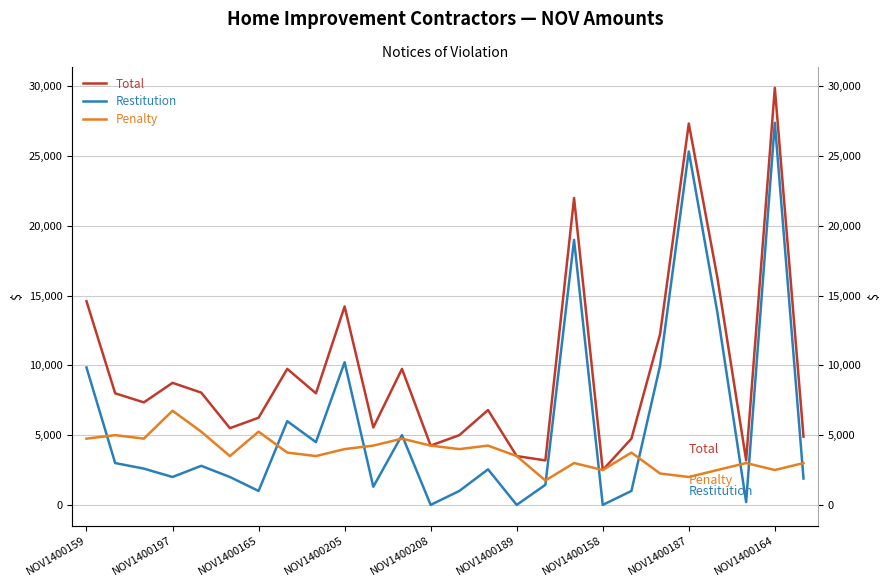

True or false: Total and Penalty cross at least once.

False